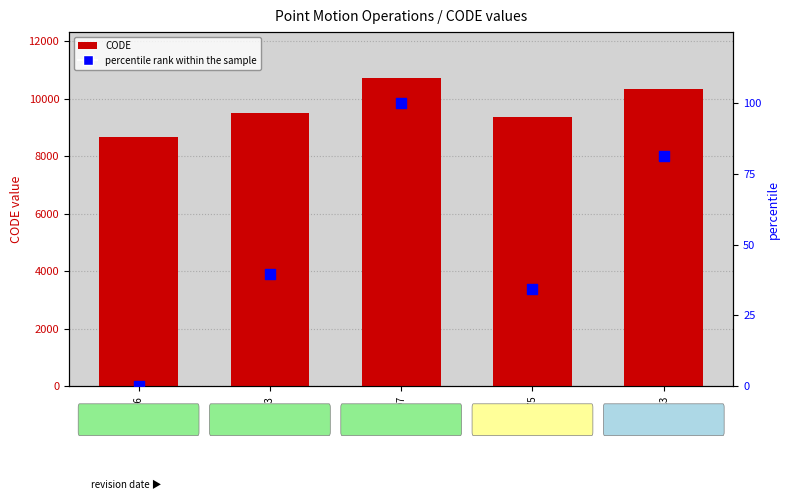

What are all the series names shown in the legend?

CODE, percentile rank within the sample